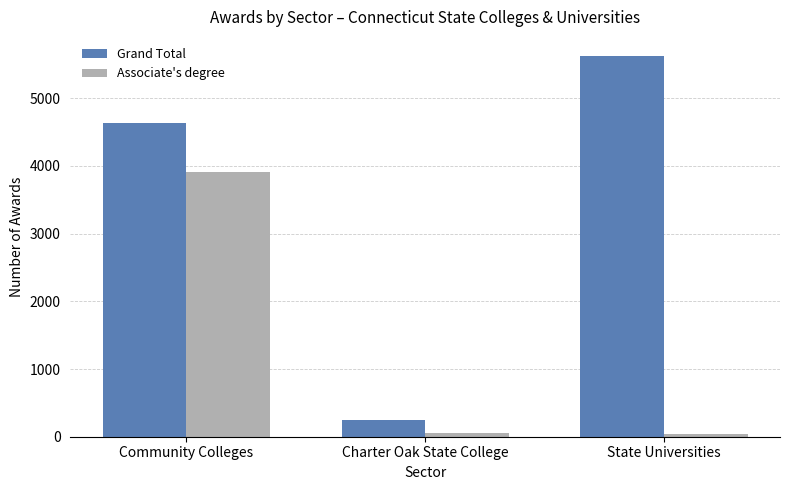

What is the total value across all series at State Universities?

5658